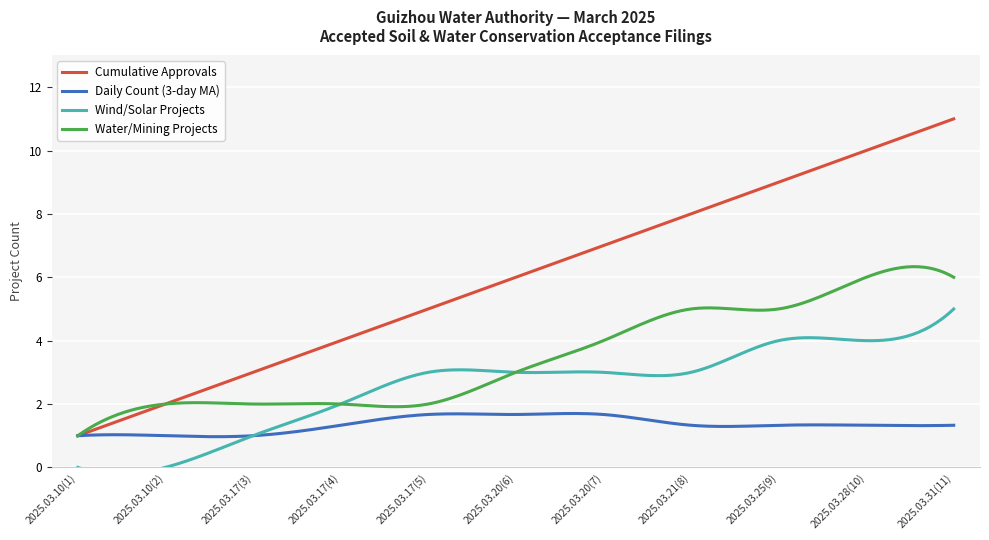

At which label does Cumulative Approvals reach its minimum?

2025.03.10(1)